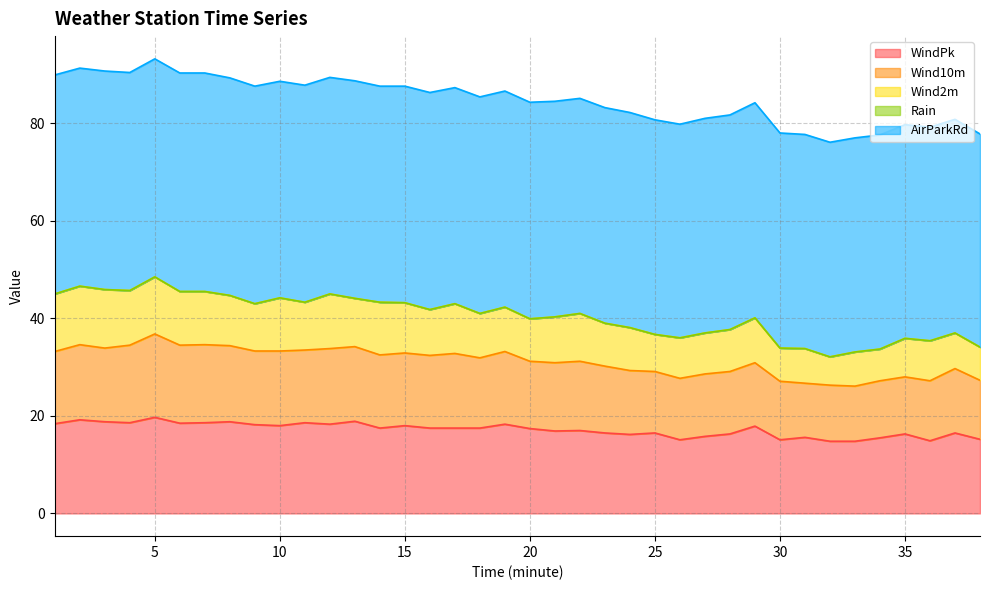

Reading left to right, list all the values displayed in this chart.

WindPk: 18.4	19.2	18.8	18.6	19.7	18.5	18.6	18.8	18.2	18.0	18.6	18.3	18.9	17.5	18.0	17.5	17.5	17.5	18.3	17.4	16.9	17.0	16.5	16.2	16.5	15.1	15.8	16.3	17.9	15.1	15.6	14.8	14.8	15.5	16.3	14.9	16.5	15.2
Wind10m: 14.8	15.4	15.1	15.9	17.1	16.0	16.0	15.6	15.1	15.3	14.9	15.5	15.3	15.0	14.9	14.9	15.3	14.4	14.9	13.8	14.0	14.2	13.7	13.1	12.6	12.6	12.8	12.8	13.0	12.0	11.1	11.5	11.3	11.7	11.7	12.3	13.2	12.1
Wind2m: 11.8	12.0	12.0	11.2	11.7	11.0	10.9	10.3	9.7	10.9	9.8	11.2	9.9	10.8	10.3	9.4	10.2	9.1	9.1	8.7	9.4	9.8	8.8	8.8	7.6	8.3	8.4	8.6	9.2	6.8	7.1	5.8	7.0	6.5	7.9	8.2	7.3	6.8
Rain: 0.0	0.0	0.0	0.0	0.0	0.0	0.0	0.0	0.0	0.0	0.0	0.0	0.0	0.0	0.0	0.0	0.0	0.0	0.0	0.0	0.0	0.0	0.0	0.0	0.0	0.0	0.0	0.0	0.0	0.0	0.0	0.0	0.0	0.0	0.0	0.0	0.0	0.0
AirParkRd: 44.9	44.7	44.8	44.7	44.7	44.8	44.8	44.6	44.6	44.4	44.5	44.4	44.6	44.3	44.4	44.5	44.3	44.4	44.3	44.4	44.2	44.1	44.2	44.1	44.0	43.8	44.0	44.0	44.1	44.1	43.9	44.0	43.9	43.9	43.8	43.8	43.8	43.7